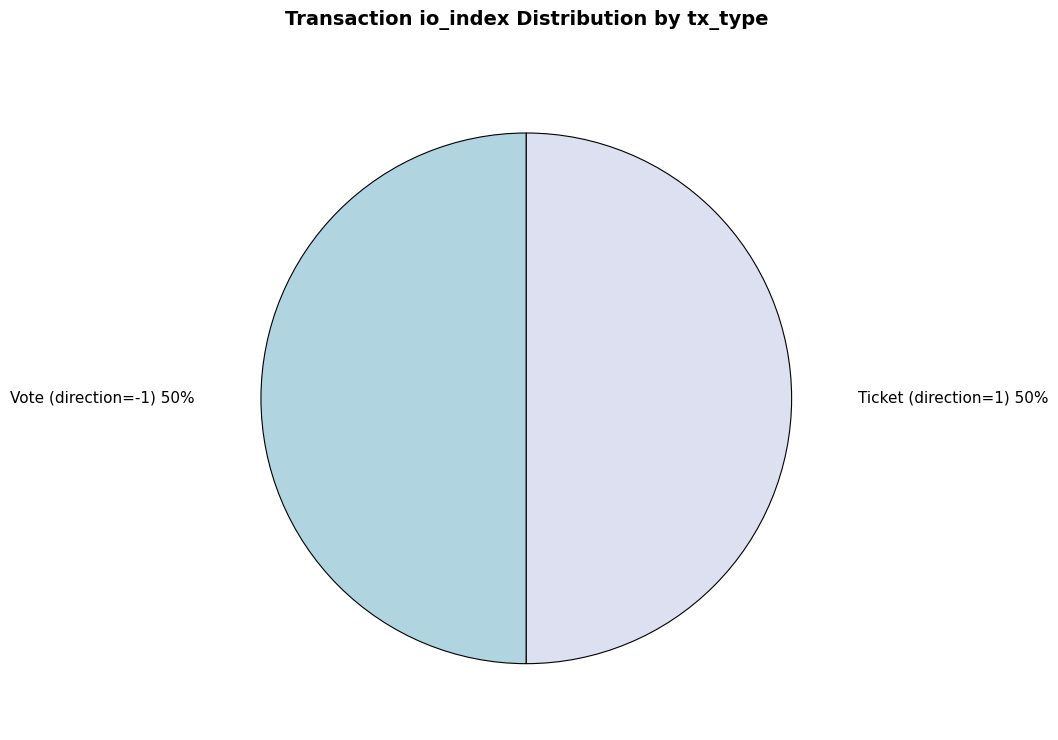

To the nearest percent, what is the average slice percentage?

50%